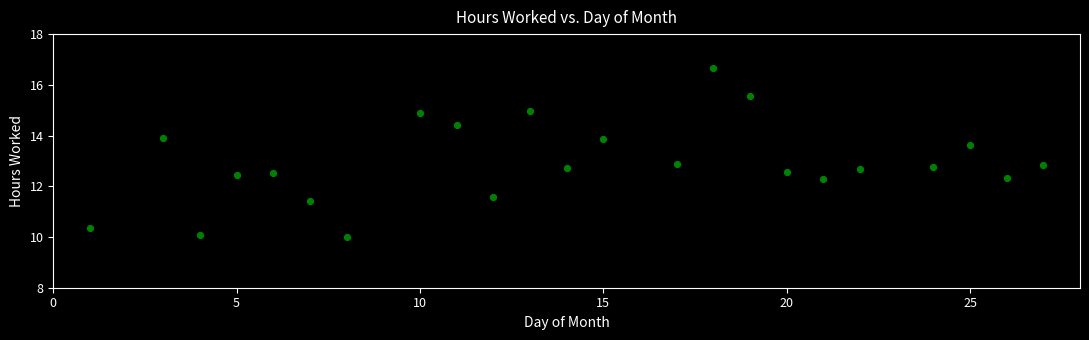

What is the range of X values (max minus min)?

26.0